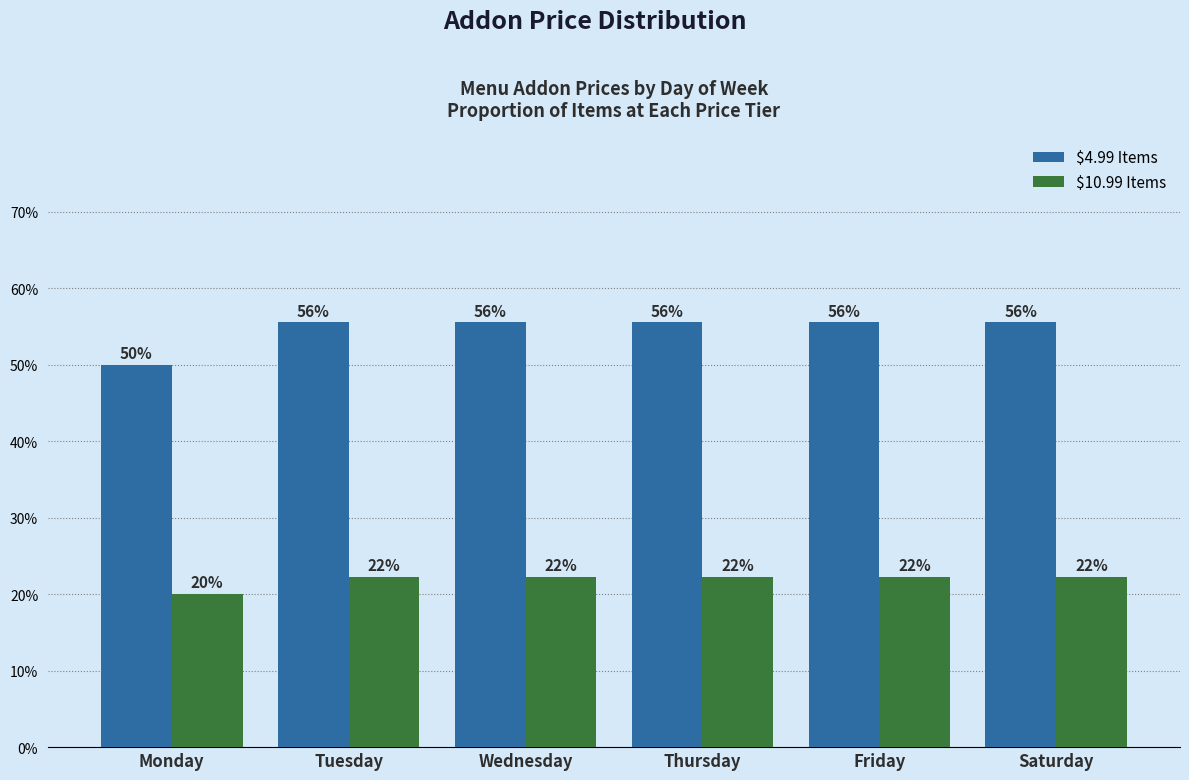

How many bars are there in total?

12